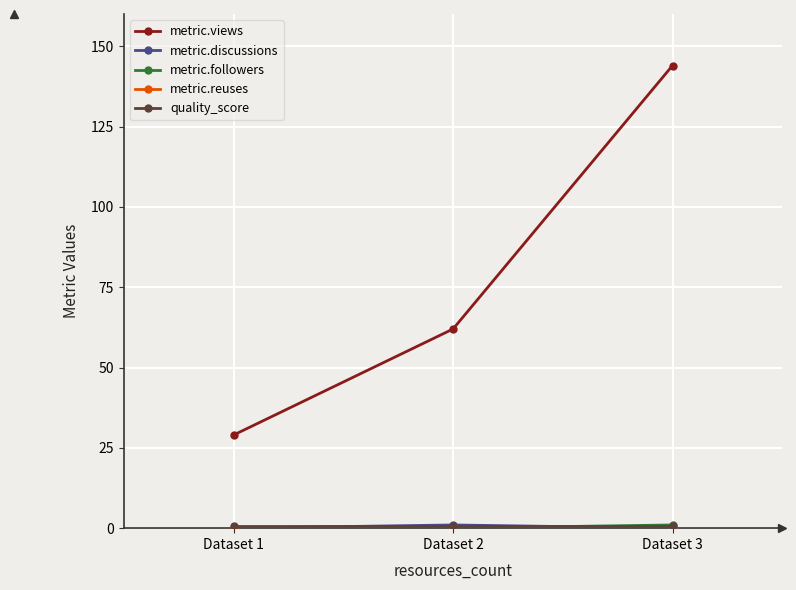

Which series has the largest range (max minus min)?

metric.views